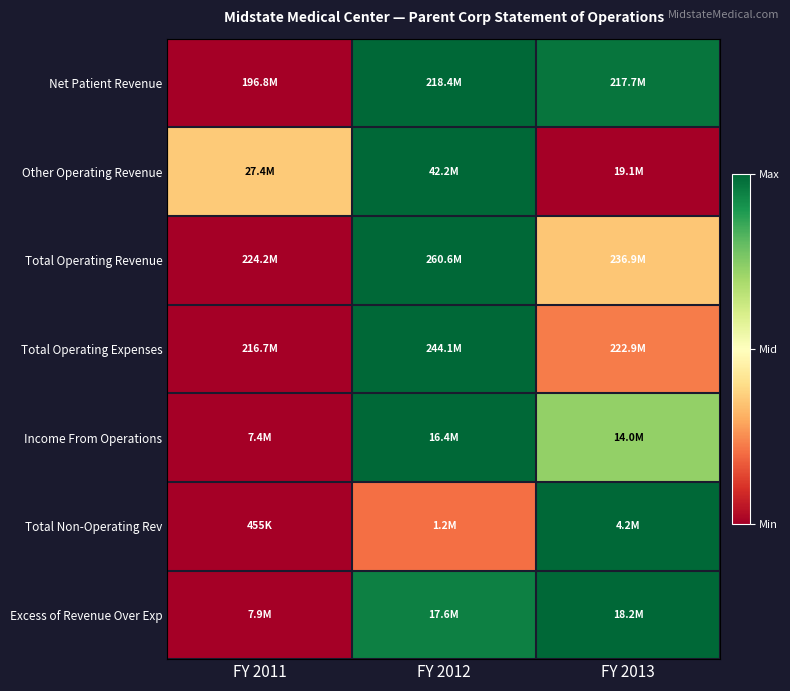

Reading left to right, what are all the values shown in this chart?

Net Patient Revenue: FY 2011=0.0	FY 2012=1.0	FY 2013=1.0
Other Operating Revenue: FY 2011=0.4	FY 2012=1.0	FY 2013=0.0
Total Operating Revenue: FY 2011=0.0	FY 2012=1.0	FY 2013=0.3
Total Operating Expenses: FY 2011=0.0	FY 2012=1.0	FY 2013=0.2
Income From Operations: FY 2011=0.0	FY 2012=1.0	FY 2013=0.7
Total Non-Operating Rev: FY 2011=0.0	FY 2012=0.2	FY 2013=1.0
Excess of Revenue Over Exp: FY 2011=0.0	FY 2012=0.9	FY 2013=1.0